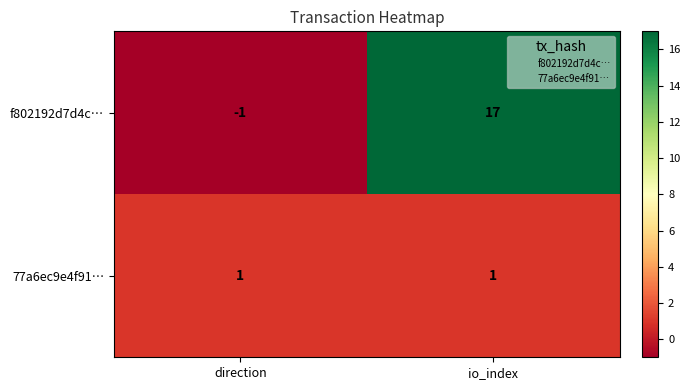

Reading left to right, transcribe all the data shown in this chart.

f802192d7d4c…: direction=-1	io_index=17
77a6ec9e4f91…: direction=1	io_index=1